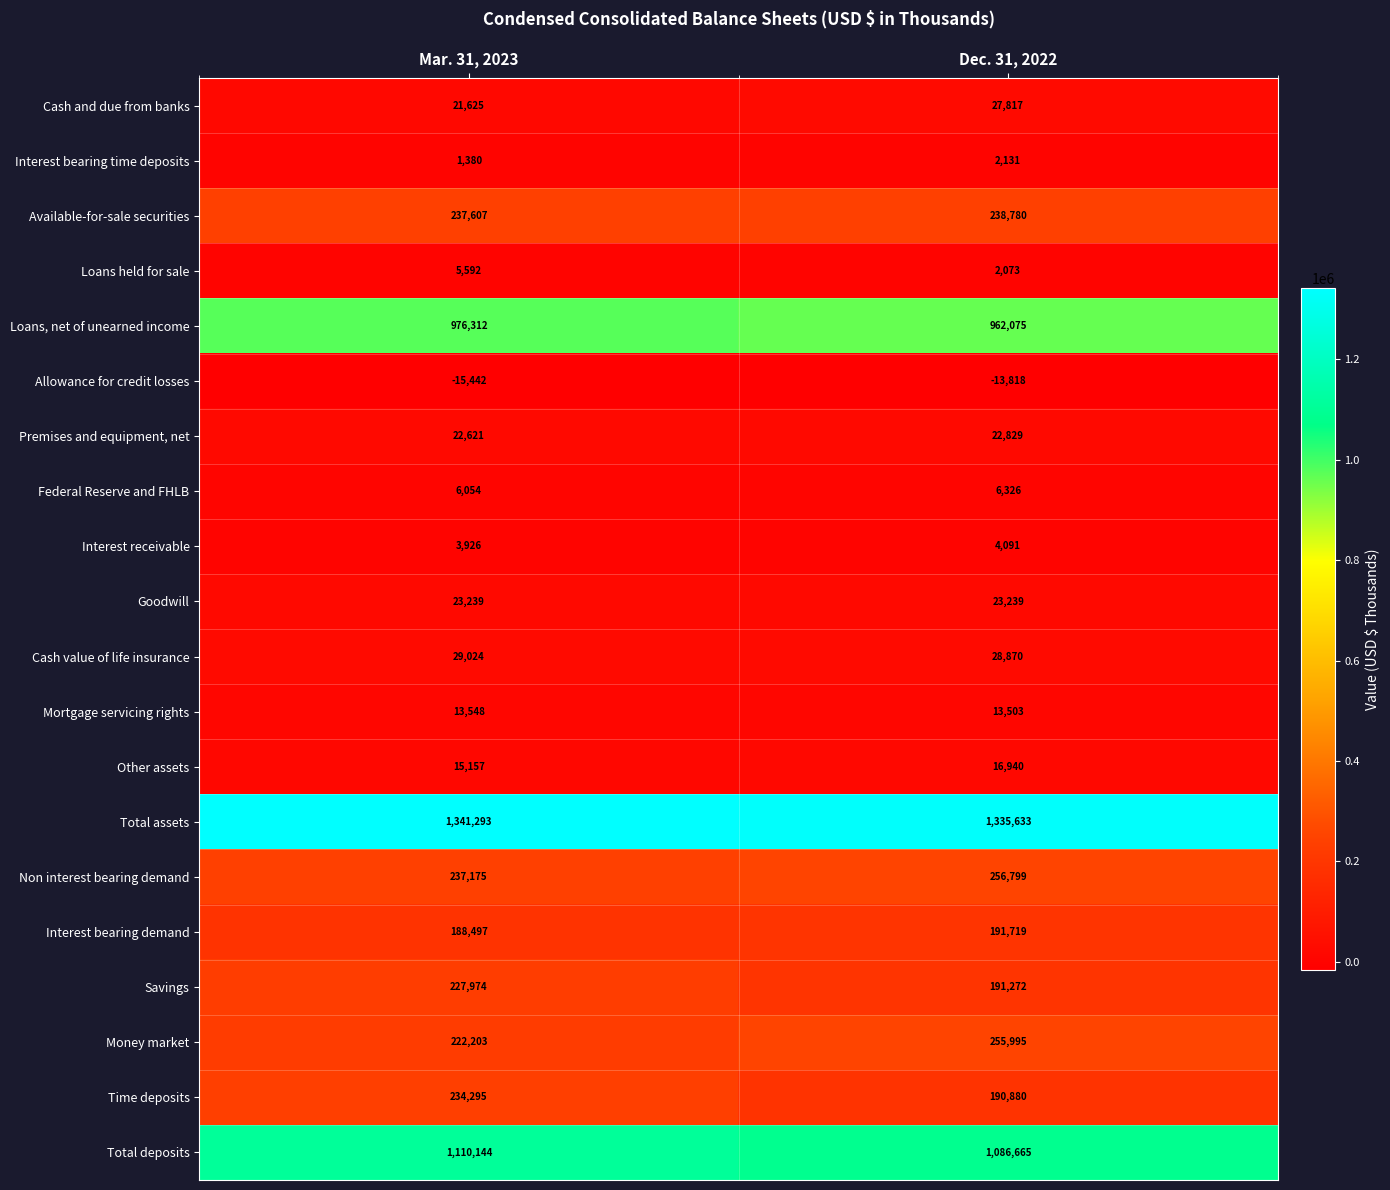

What is the minimum value shown in the chart?

-15442